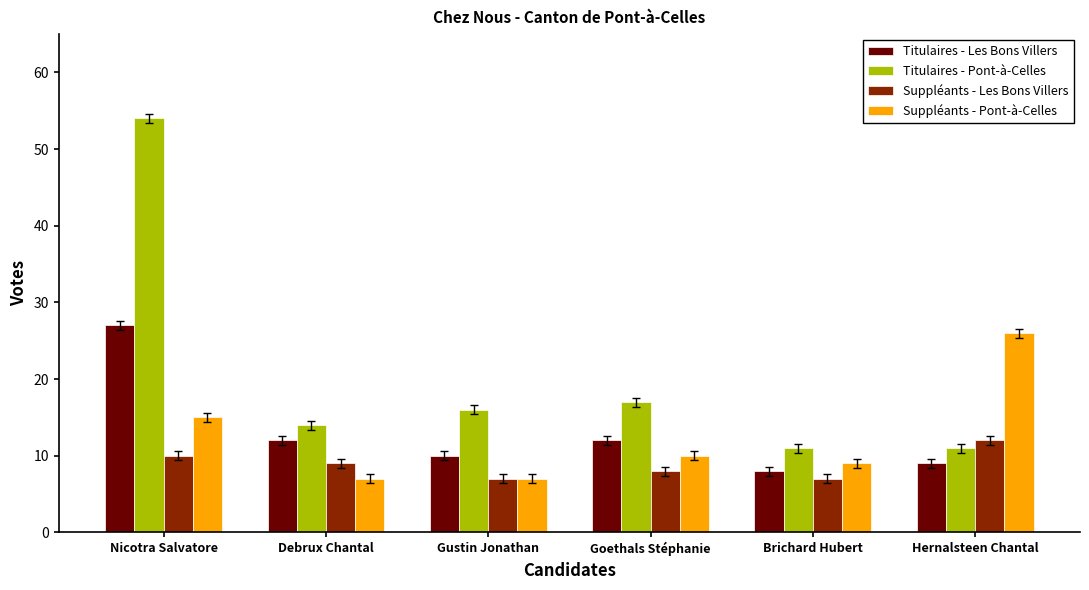

Is the value of Titulaires - Les Bons Villers at Gustin Jonathan greater than the value of Titulaires - Pont-à-Celles at Hernalsteen Chantal?

No